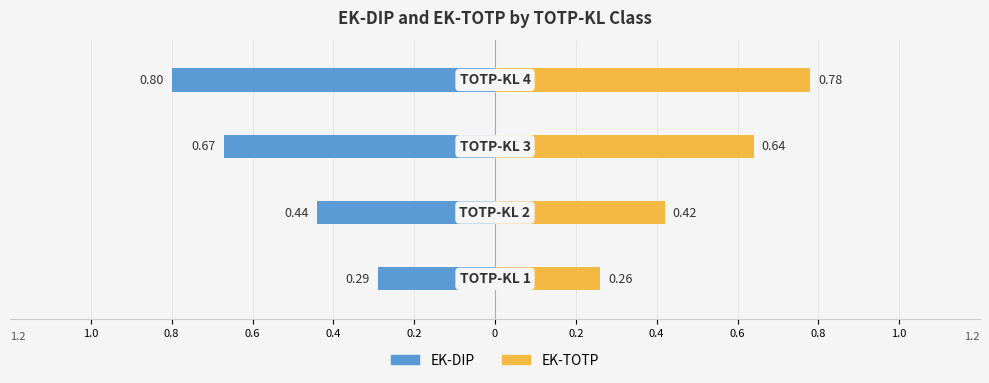

Reading left to right, list all the values displayed in this chart.

EK-DIP: 0.2=-0.3	0.4=-0.4	0.6=-0.7	0.8=-0.8
EK-TOTP: 0.2=0.3	0.4=0.4	0.6=0.6	0.8=0.8